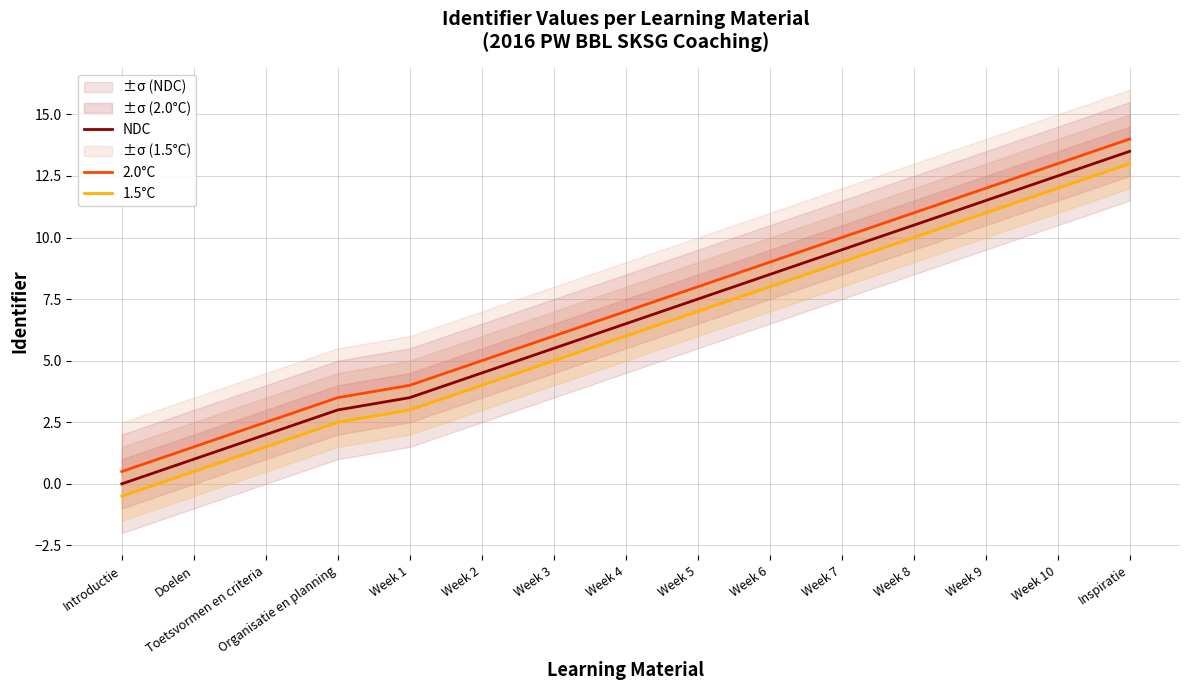

What is the sum of all NDC values?

99.5